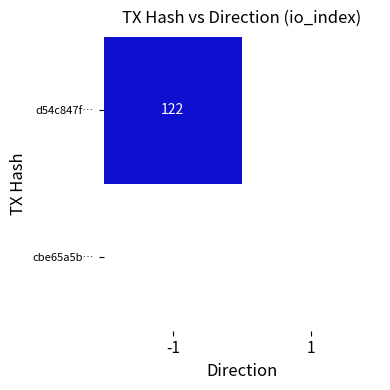

At which category is the sum across all series the highest?

-1